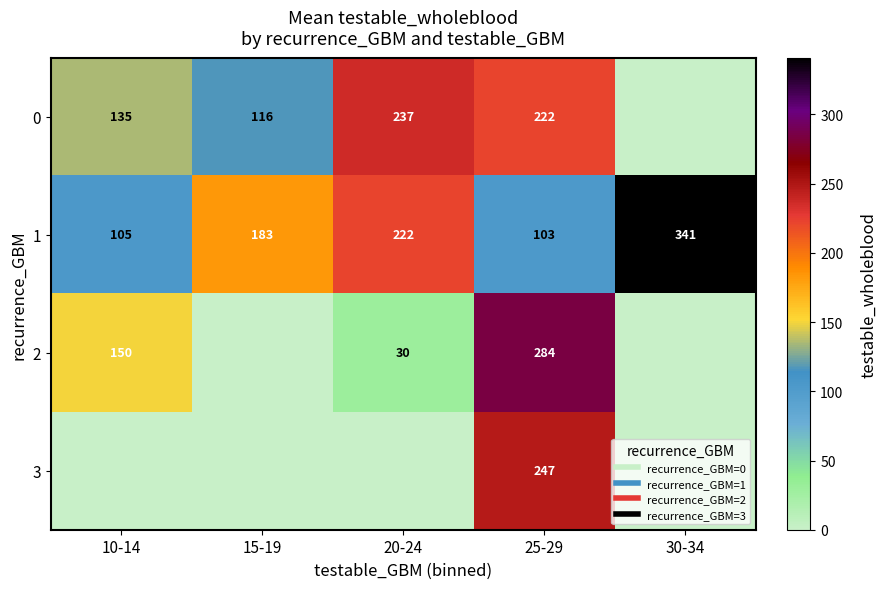

True or false: 3 has a value of 247.0 at 25-29.

True